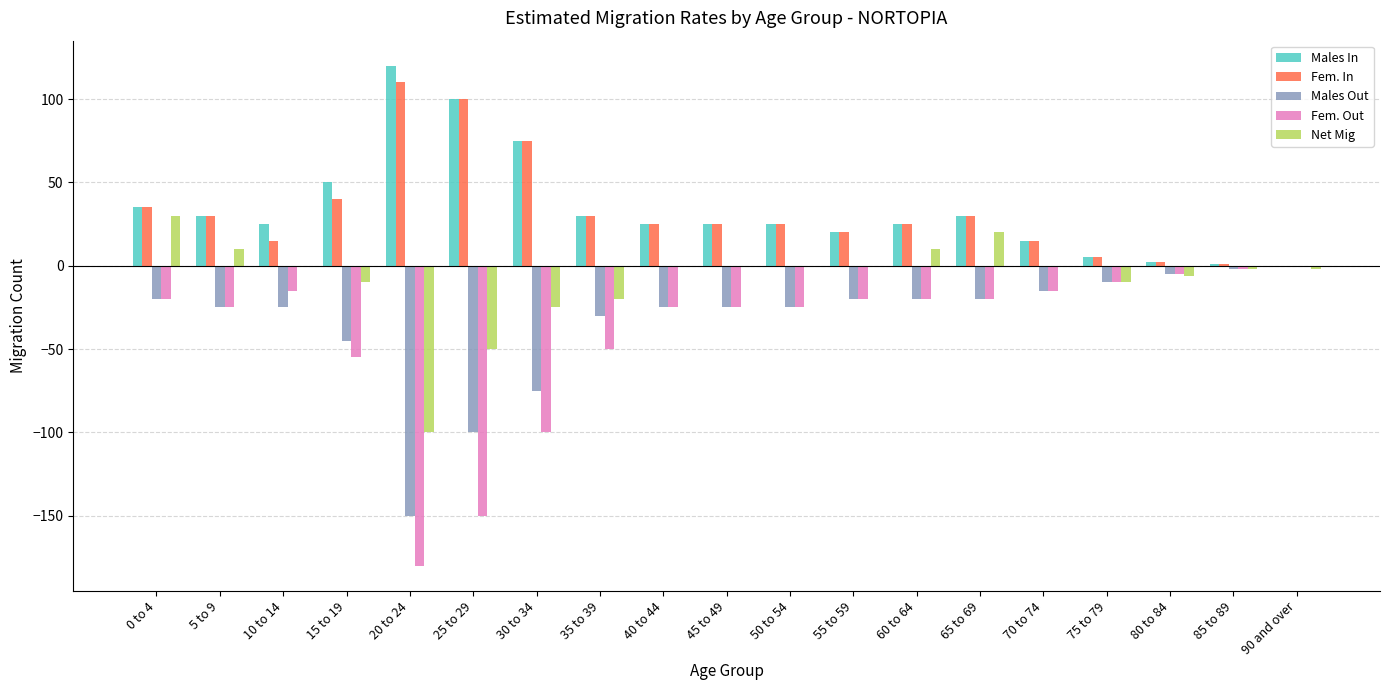

Between 0 to 4 and 45 to 49, which series saw the biggest shift?

Net Mig